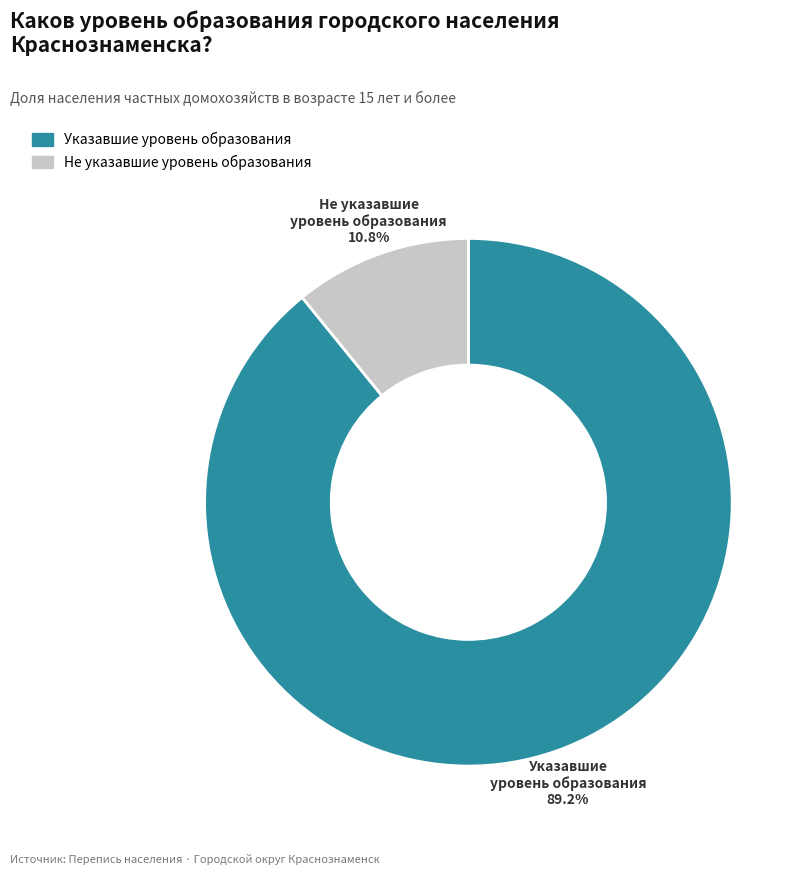

How many segments does this pie chart have?

2